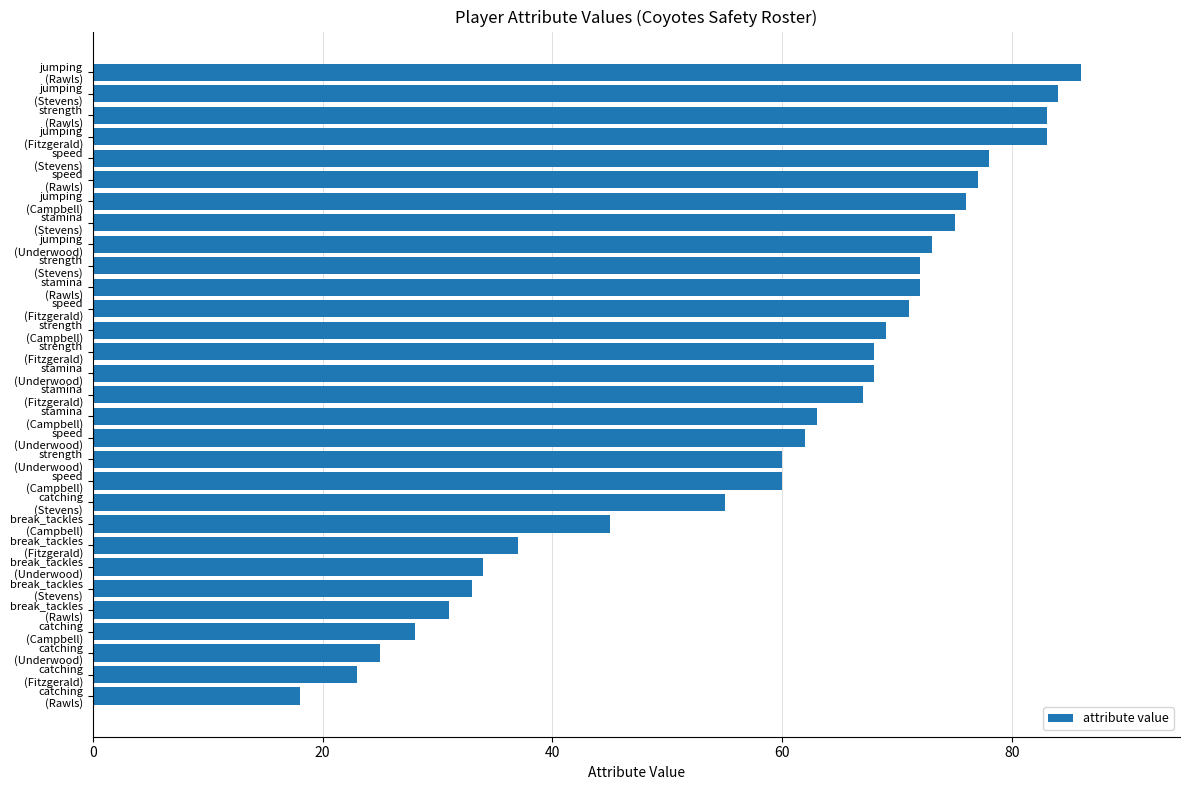

Reading top to bottom, what are all the values shown in this chart?

86	84	83	83	78	77	76	75	73	72	72	71	69	68	68	67	63	62	60	60	55	45	37	34	33	31	28	25	23	18